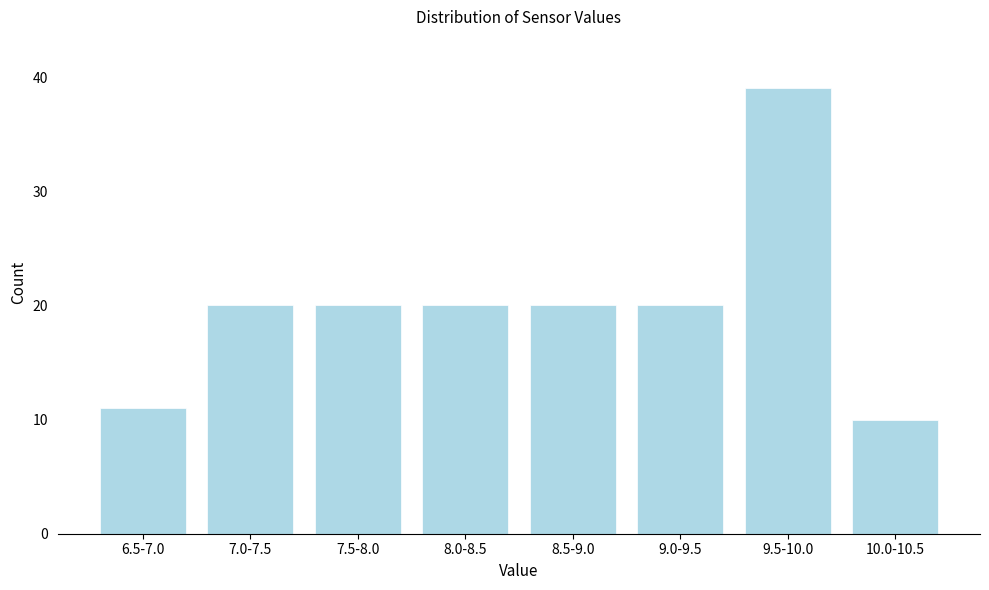

Reading left to right, transcribe all the data shown in this chart.

11	20	20	20	20	20	39	10